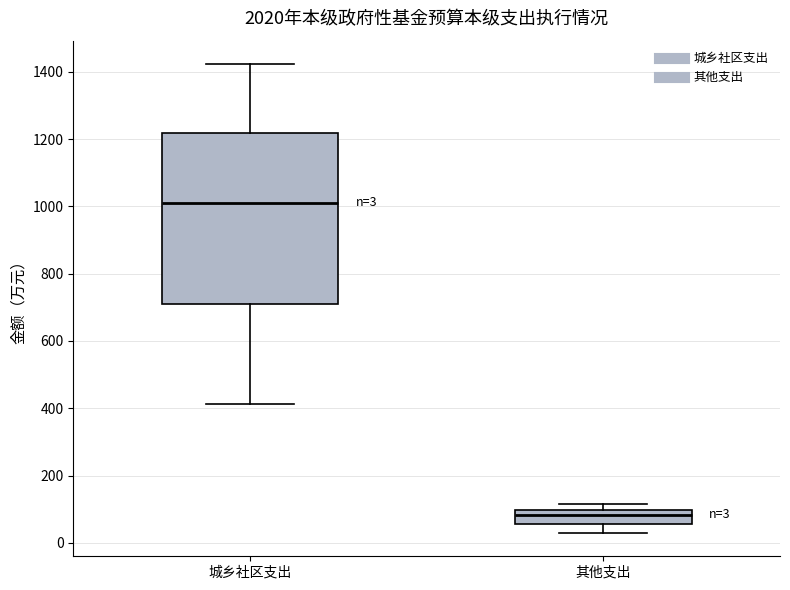

Which box's median line is the lowest?

其他支出